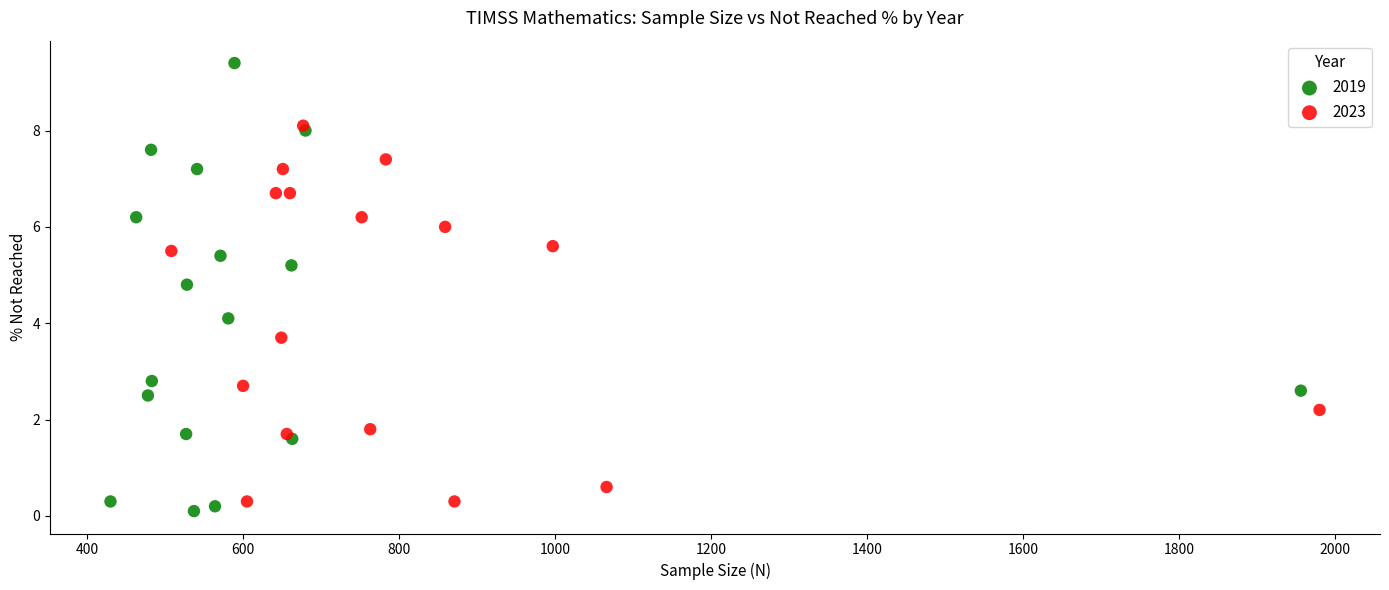

Which series contains the highest Y value?

2019